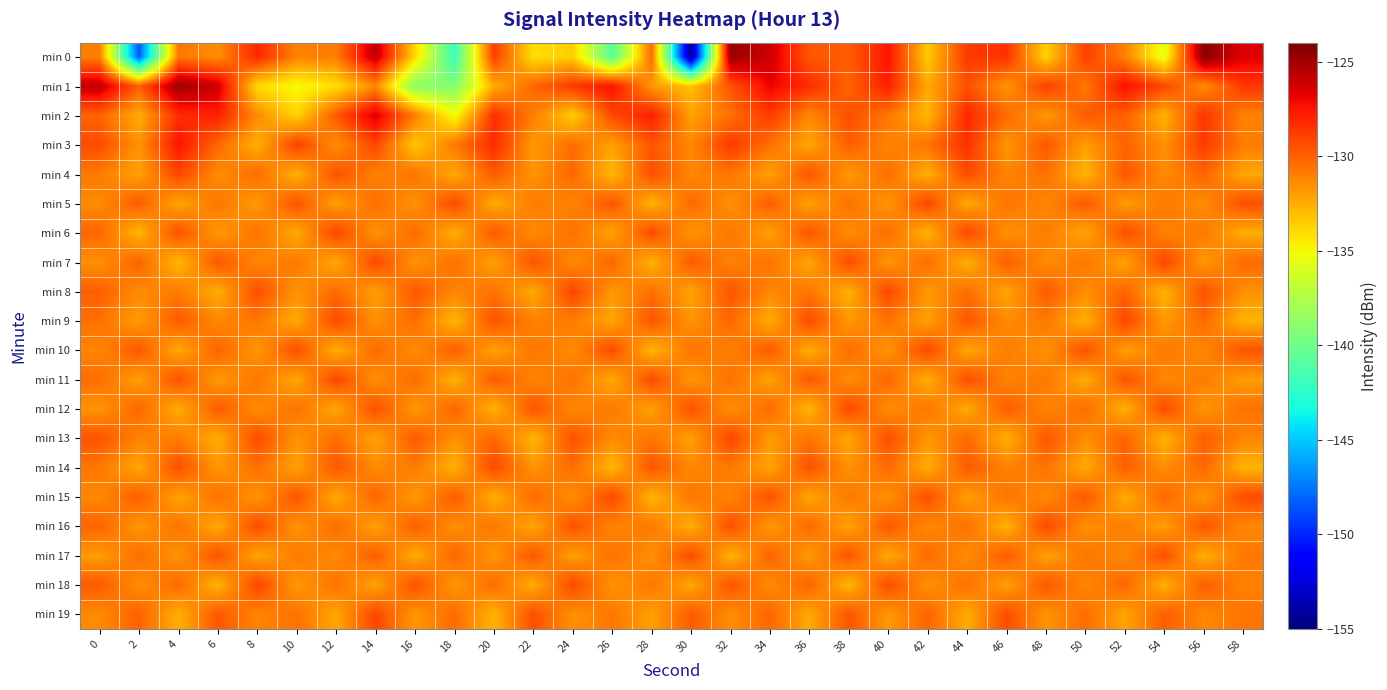

What is the smallest value displayed?

-154.6